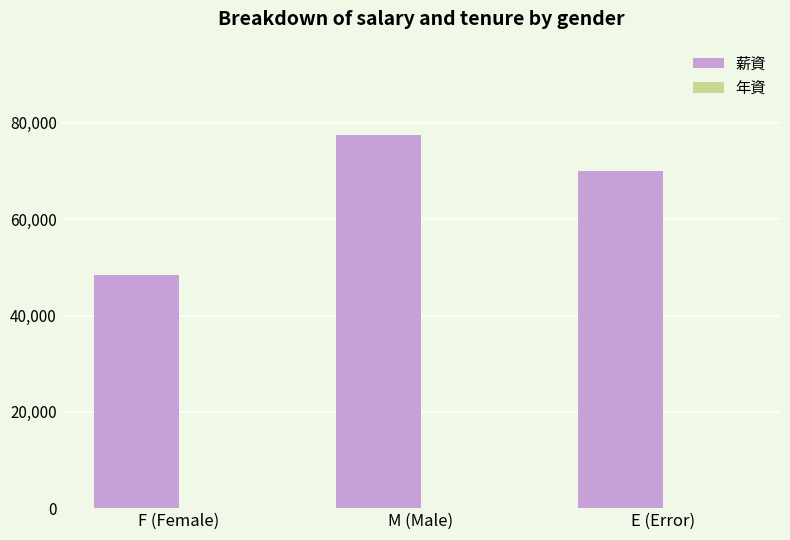

Which series has the largest total across all categories?

薪資